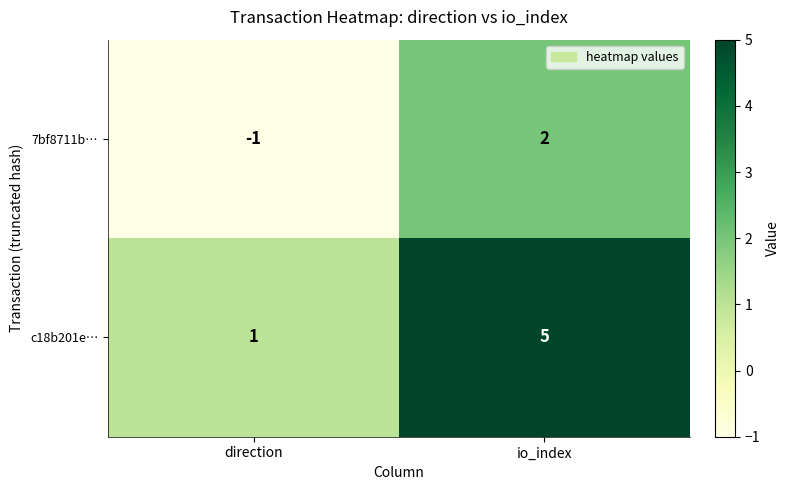

List the series in order of their peak value, highest first.

c18b201e…, 7bf8711b…